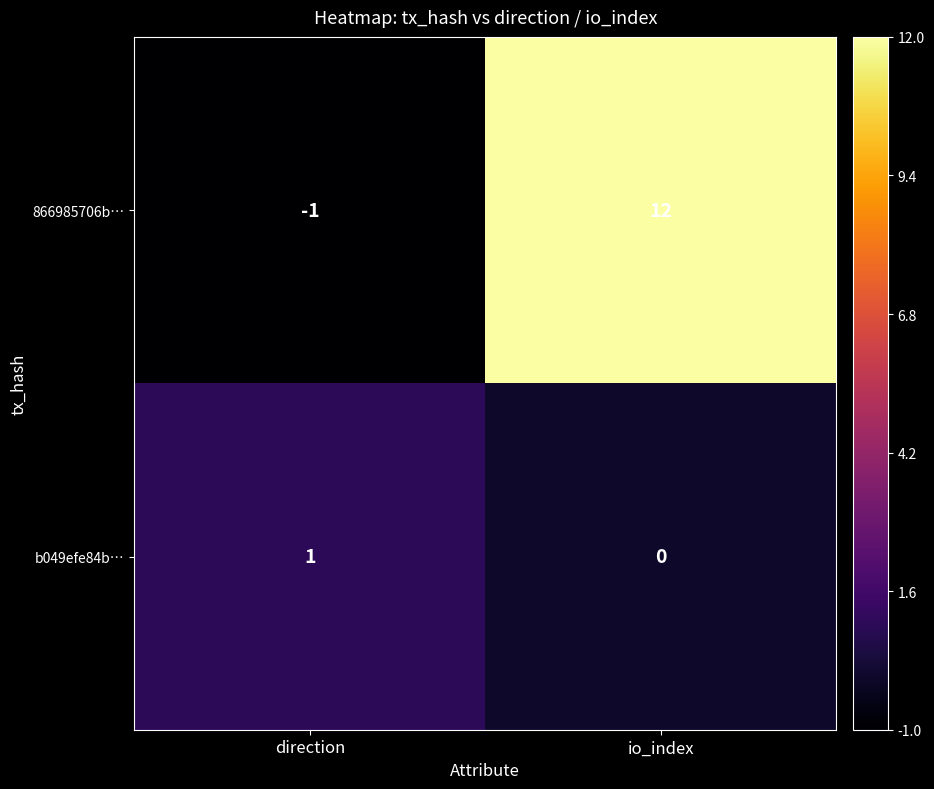

Reading right to left, extract all data points from this chart.

866985706b…: io_index=12	direction=-1
b049efe84b…: io_index=0	direction=1